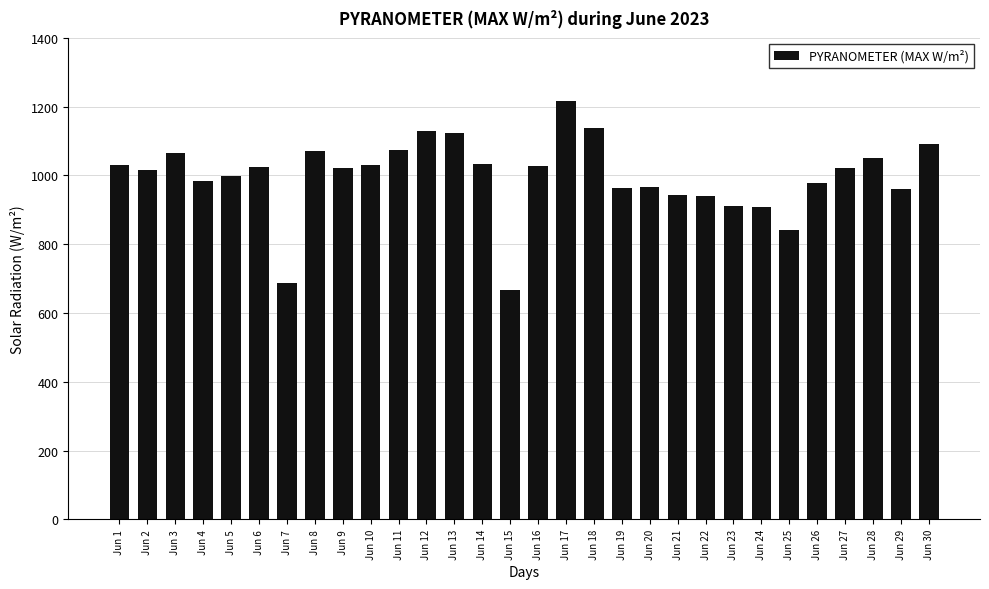

Approximately how many times larger is the value at Jun 5 compared to Jun 8?

0.9